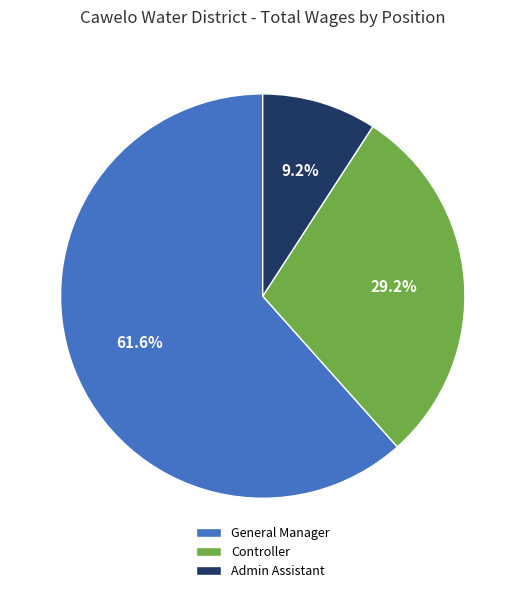

Which slice is the largest?

General Manager